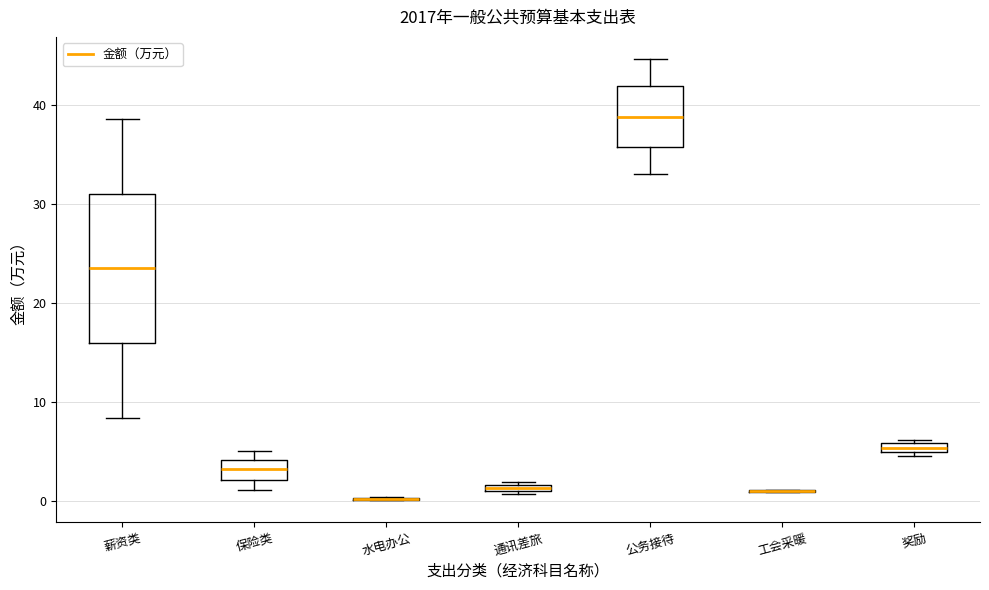

Comparing the boxes themselves (not the whiskers), which one is the tallest?

薪资类